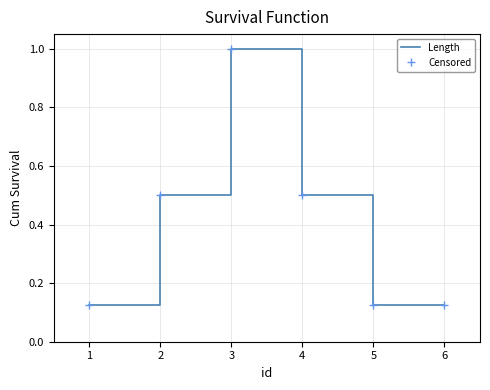

The value of Length at 1 is 0.1. True or false?

True